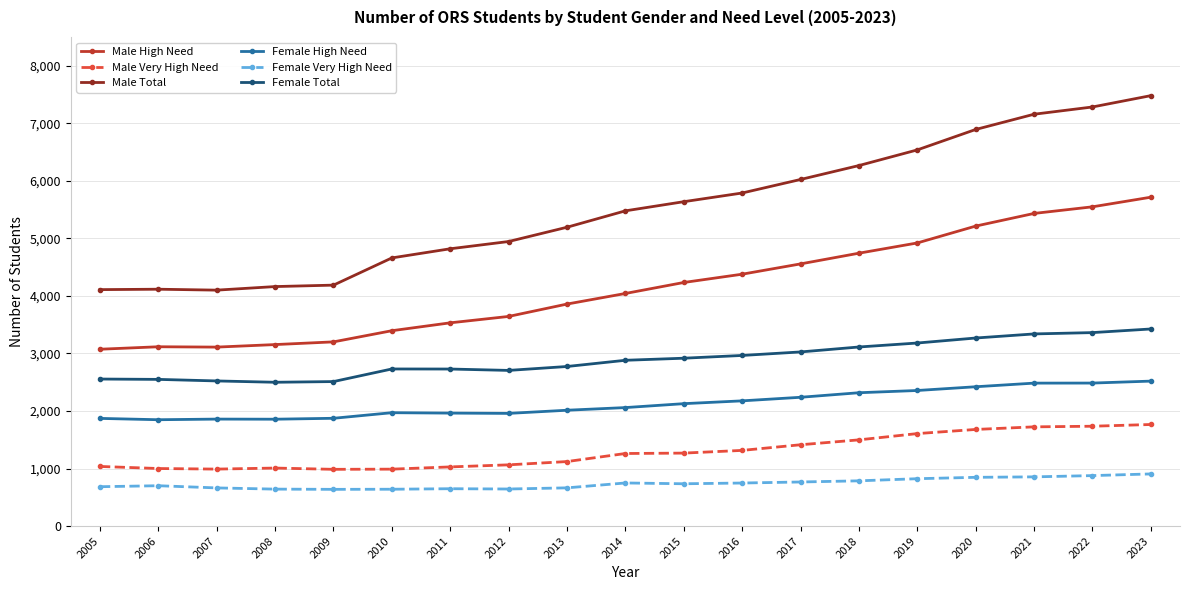

What are all the series names shown in the legend?

Male High Need, Male Very High Need, Male Total, Female High Need, Female Very High Need, Female Total